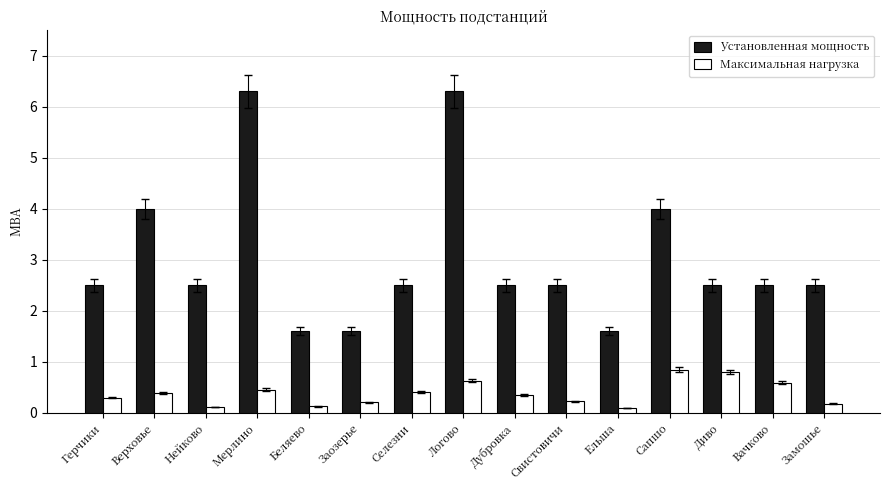

Is it true that Максимальная нагрузка equals 0.7 at Мерлино?

False